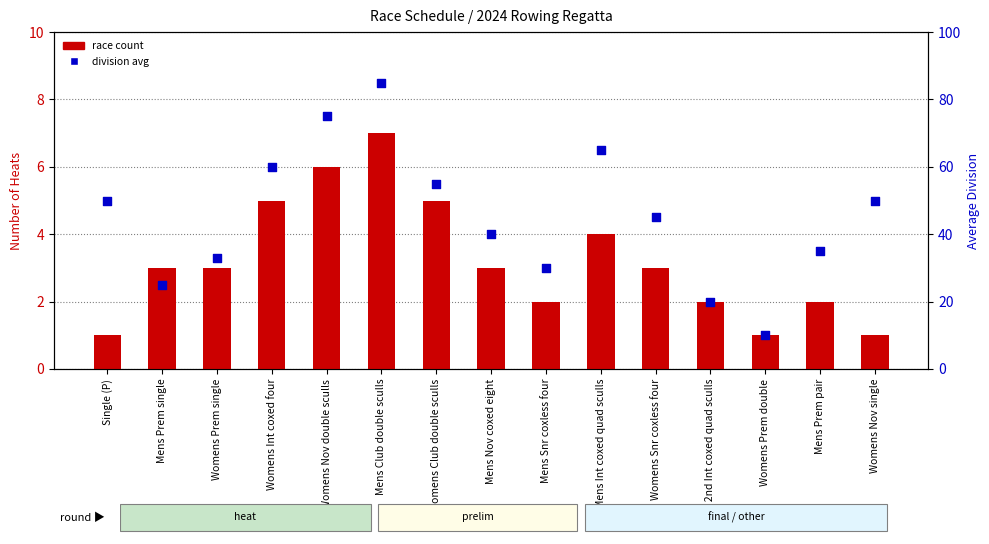

What is the total value across all series at Womens Prem double?

11